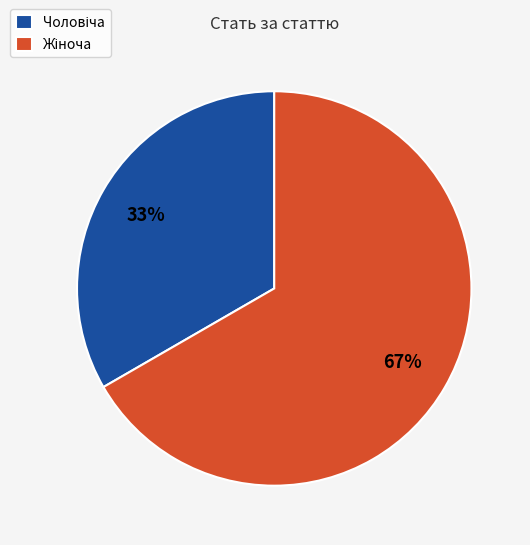

Is there any slice that represents more than half of the pie?

Yes